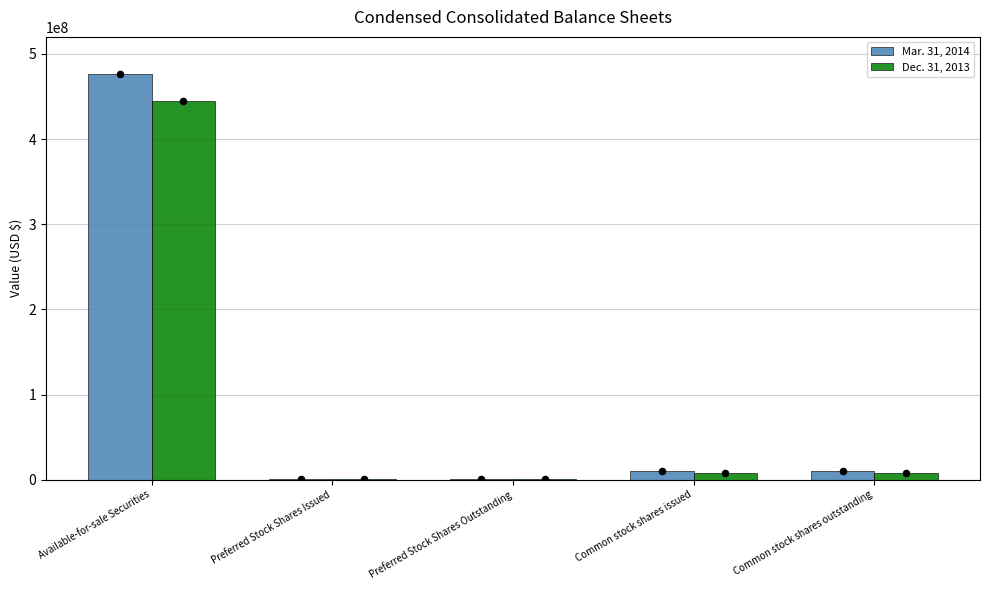

At which category is the sum across all series the highest?

Available-for-sale Securities